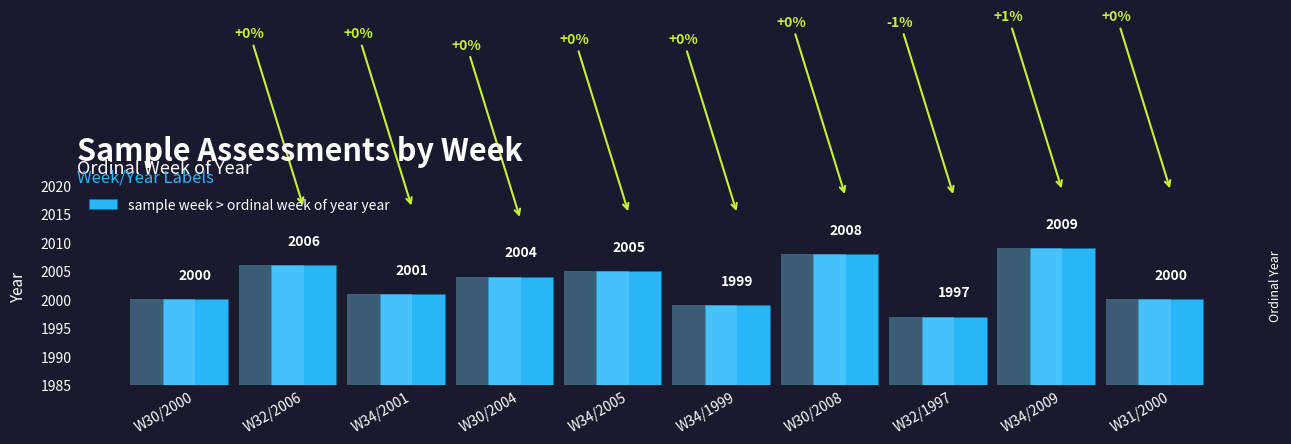

Reading left to right, transcribe all the data shown in this chart.

2000	2006	2001	2004	2005	1999	2008	1997	2009	2000